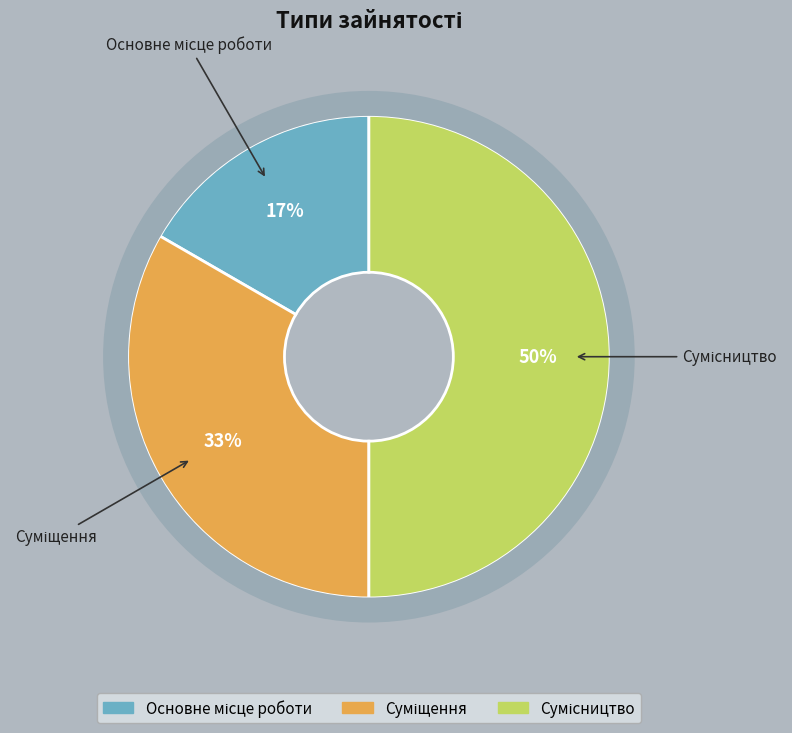

To the nearest percent, what is the average slice percentage?

33%